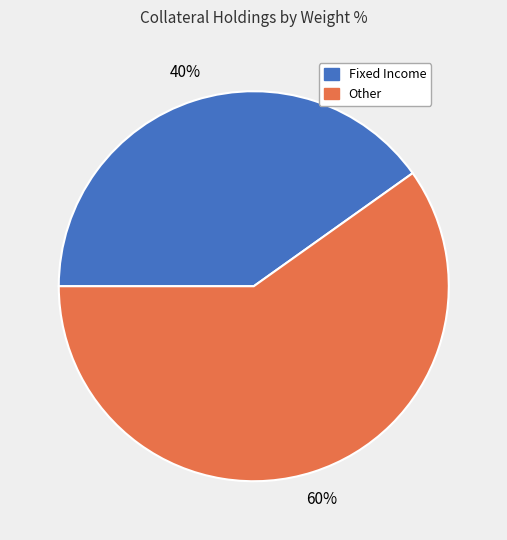

How many slices are in this pie chart?

2